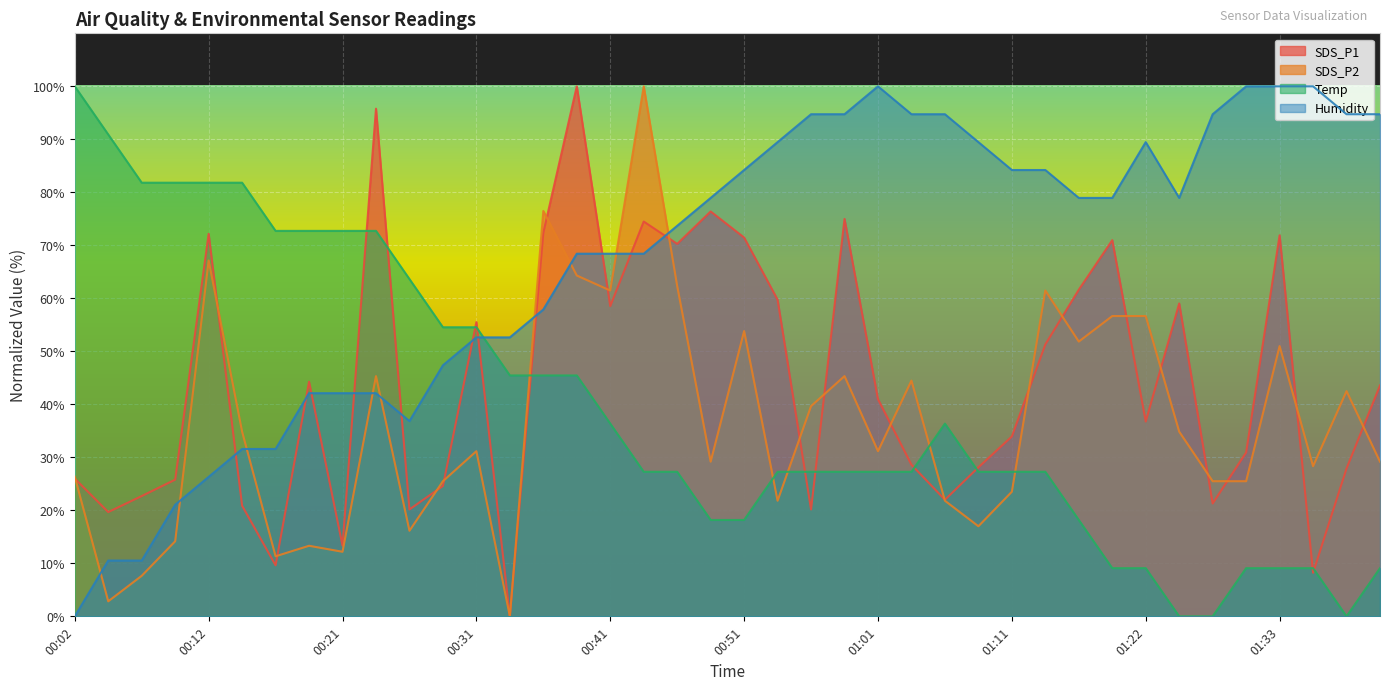

At which category is the sum across all series the highest?

00:38